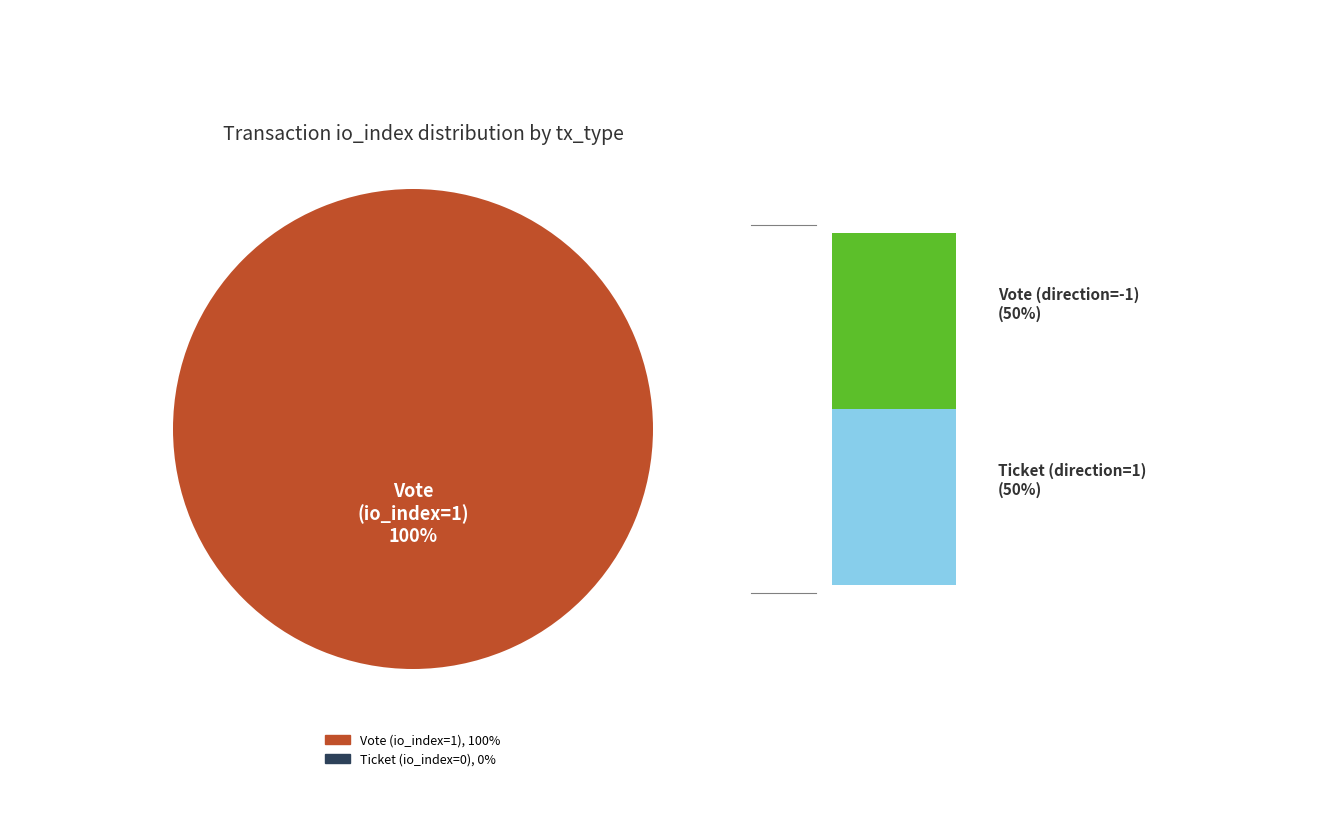

What percentage is NOT represented by Ticket?

100.0%